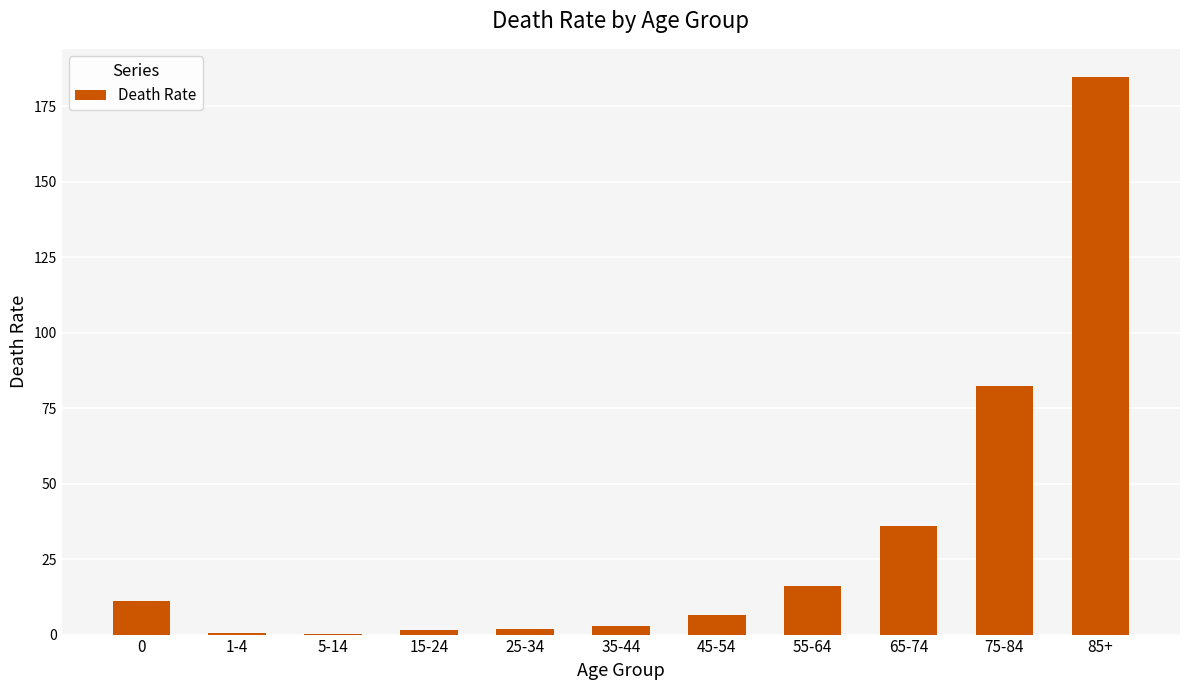

Count the number of data series in this chart.

1